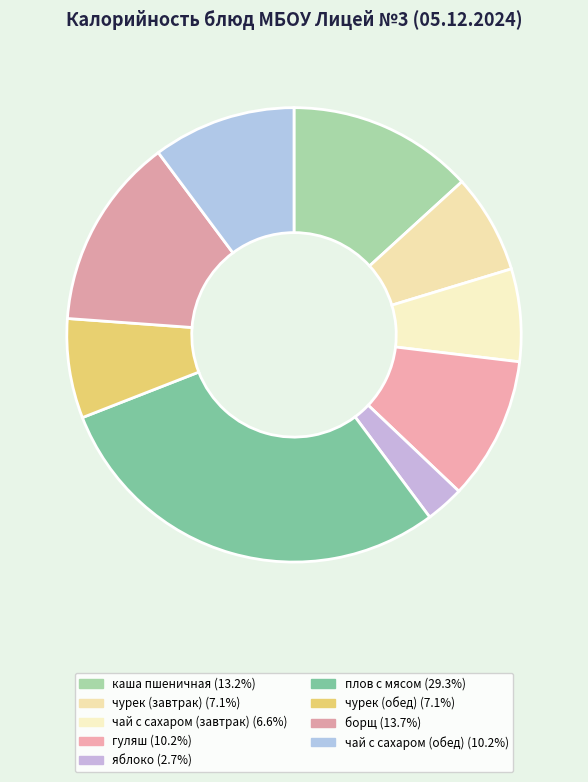

Rank the categories by value from highest to lowest.

плов с мясом, борщ, каша пшеничная, гуляш, чай с сахаром (обед), чурек (завтрак), чурек (обед), чай с сахаром (завтрак), яблоко